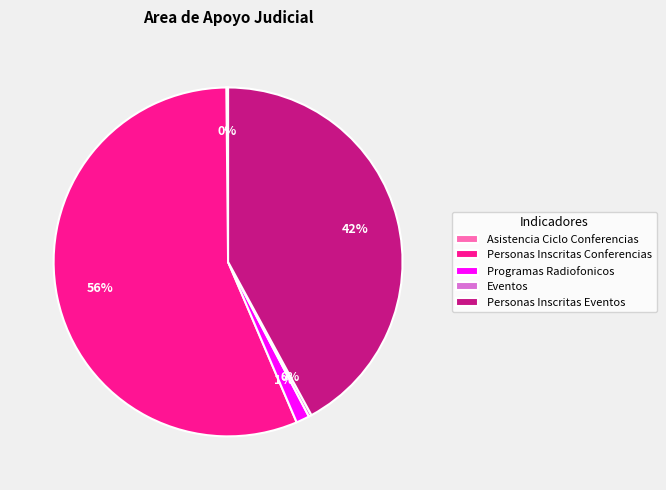

To the nearest percent, what is the average slice percentage?

20%